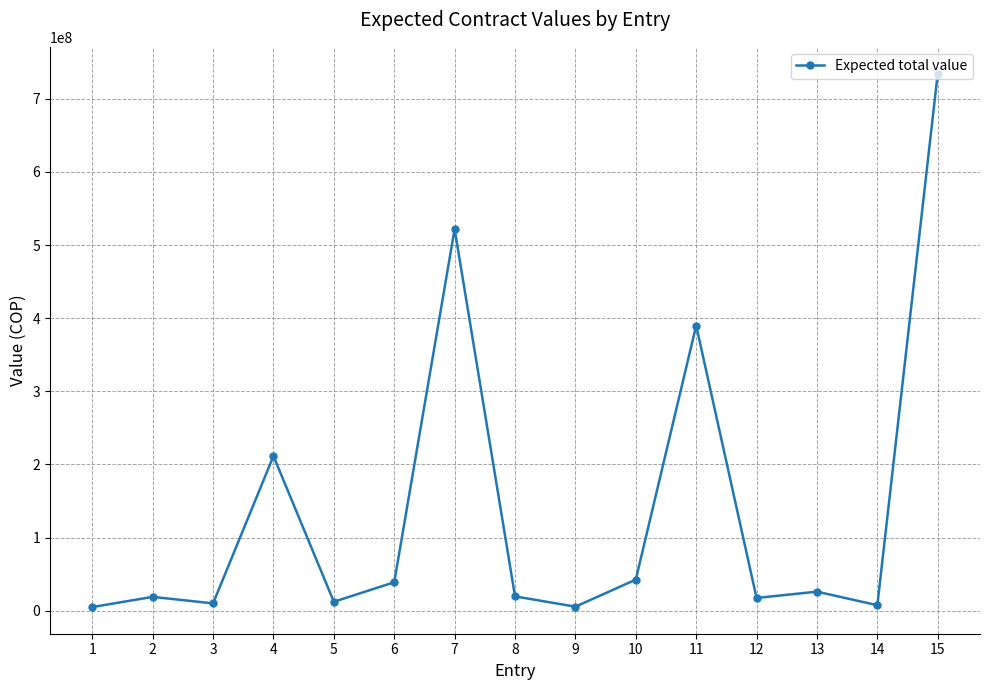

What is the sum of the values at 4 and 7?

733529375